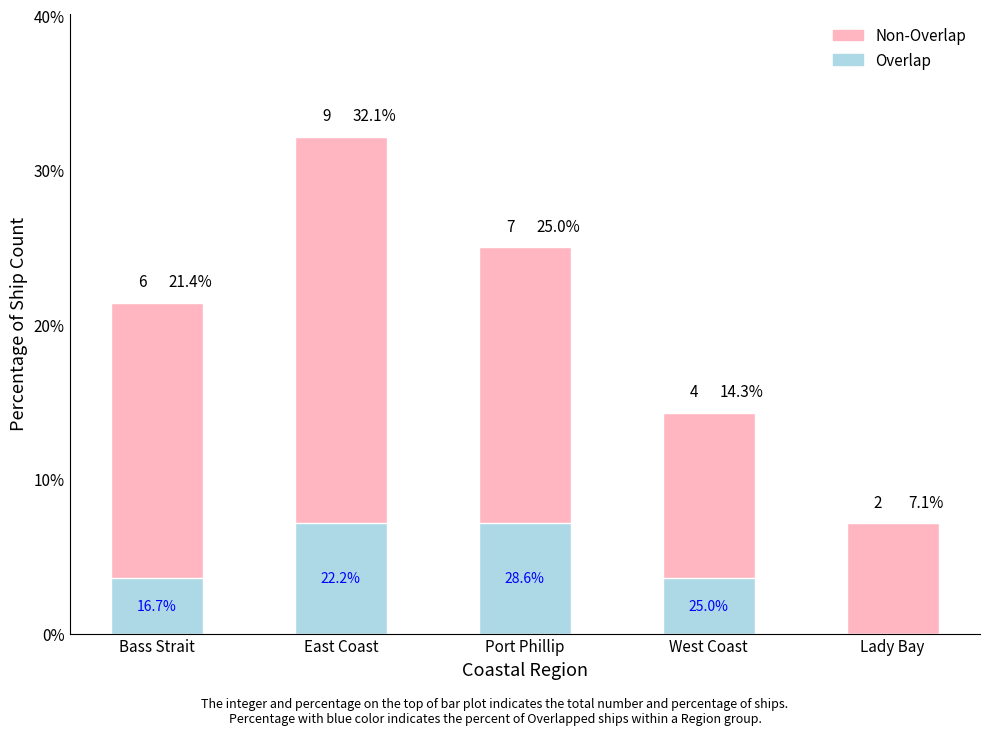

How many groups of bars are there?

5